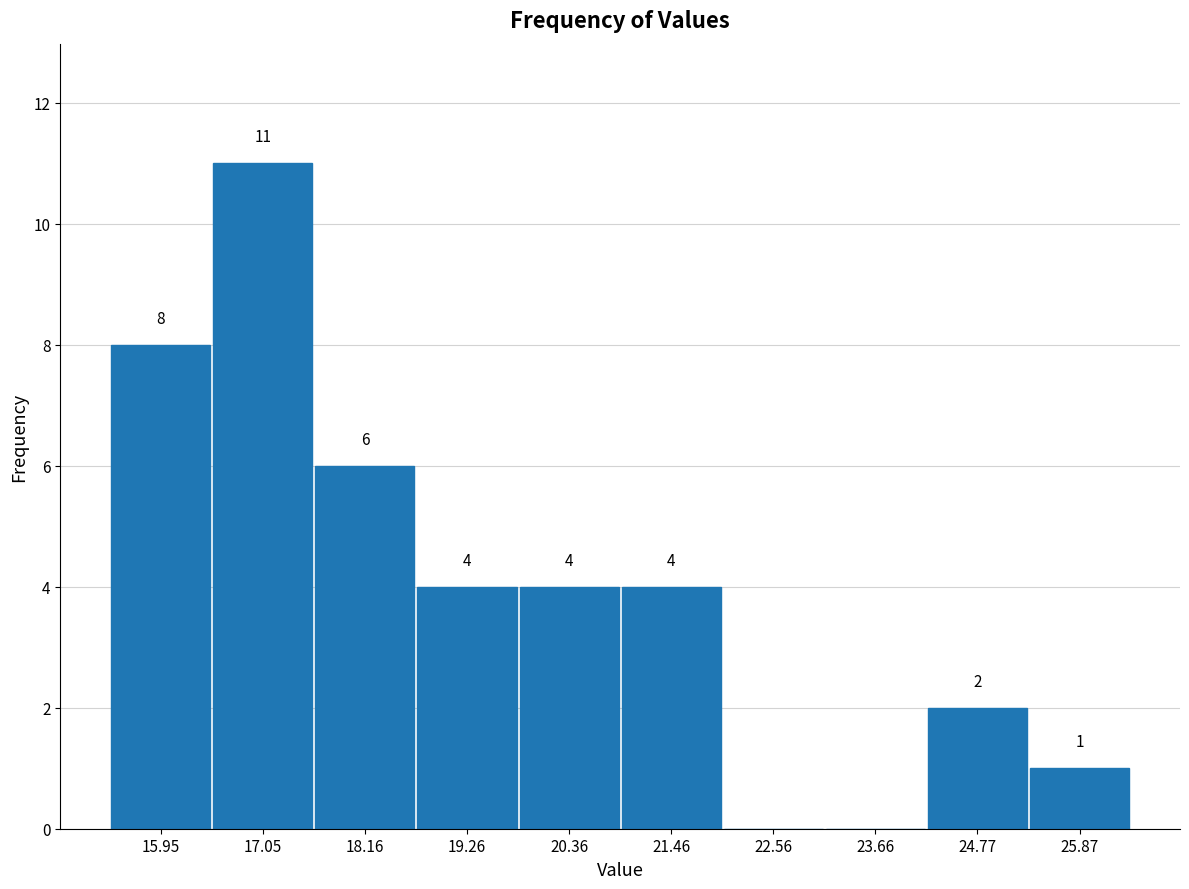

Which range on the x-axis has the tallest bar?

16.6 to 17.6